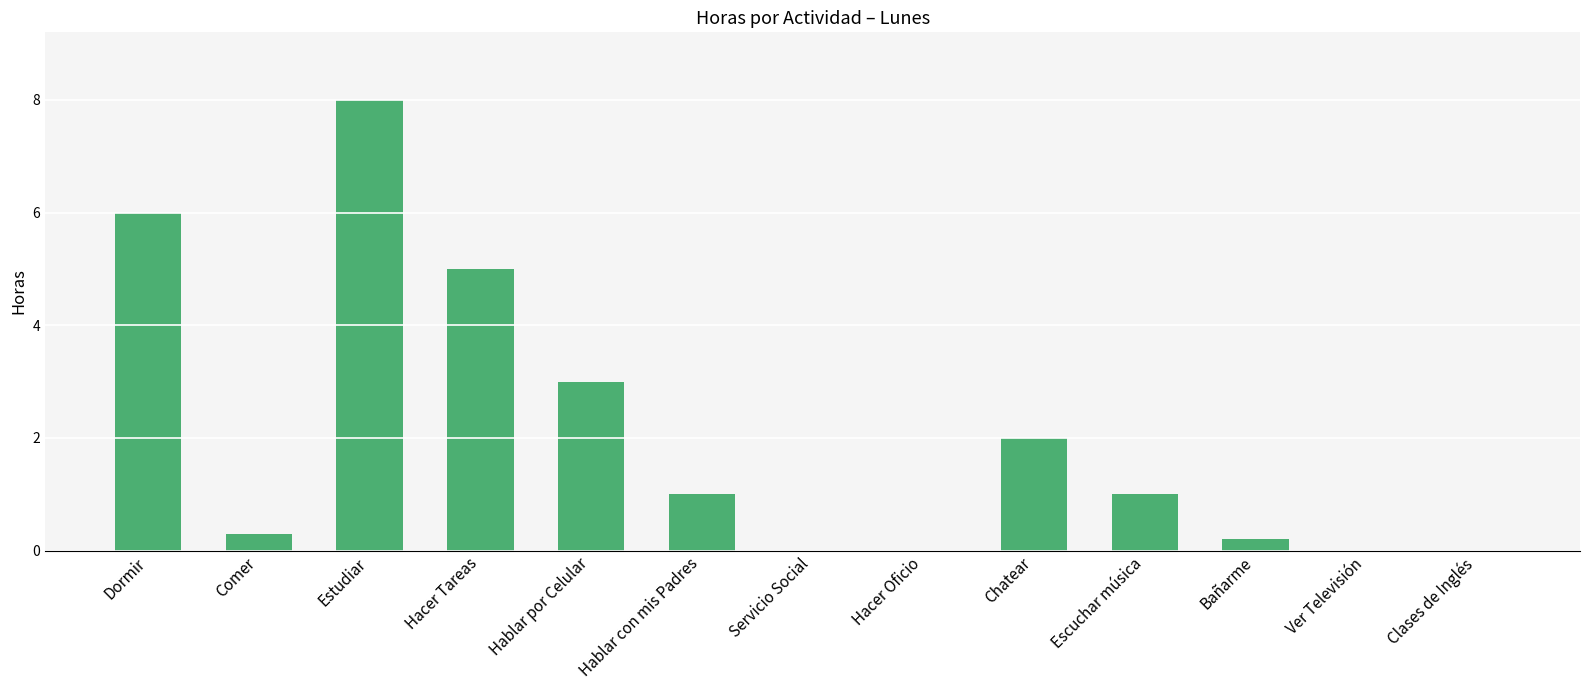

Is it true that the value at Chatear is 2.0?

True